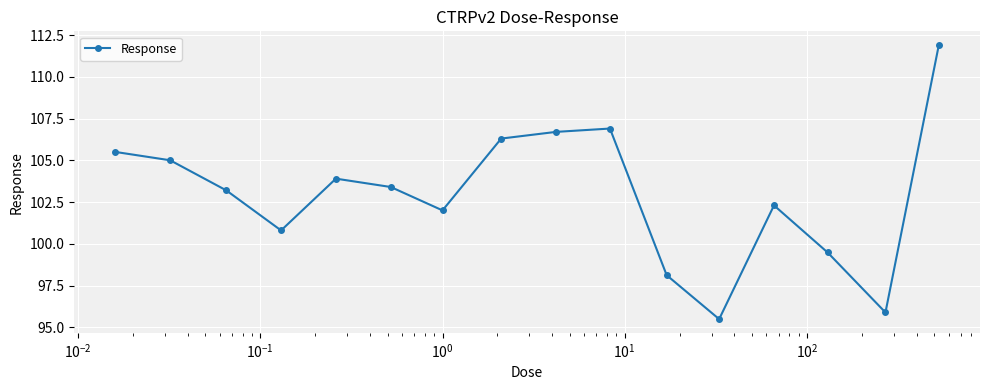

What is the minimum value shown in the chart?

95.5